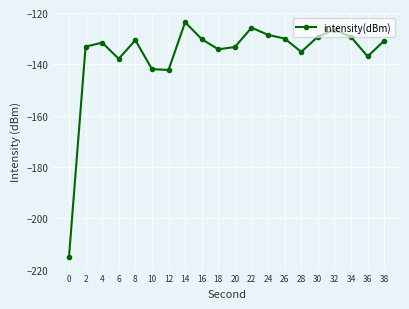

Which has a higher value, 4 or 28?

4